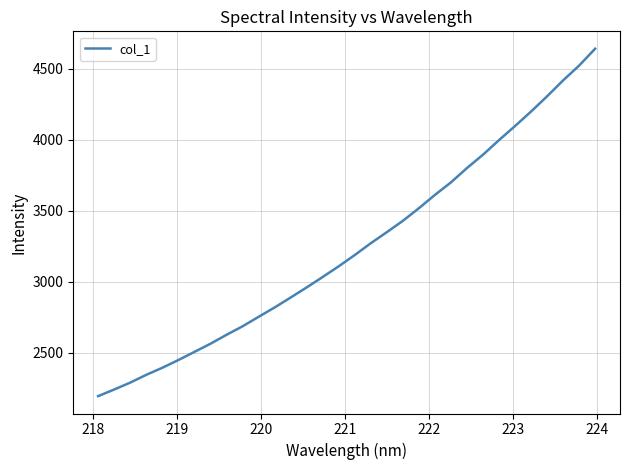

What is the difference between the maximum and minimum values?

2445.6